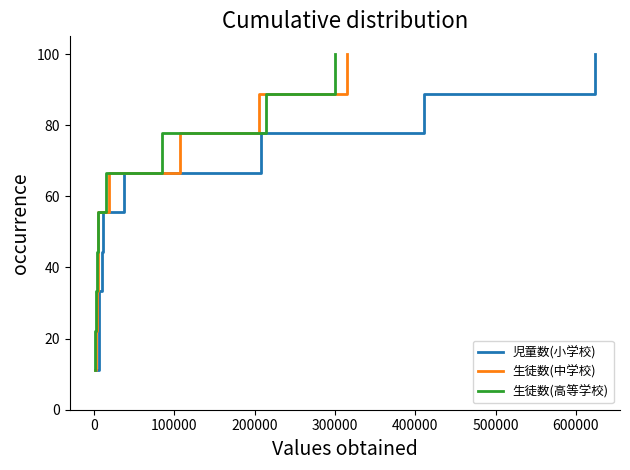

What is the highest value of the 児童数(小学校) series?

100.0